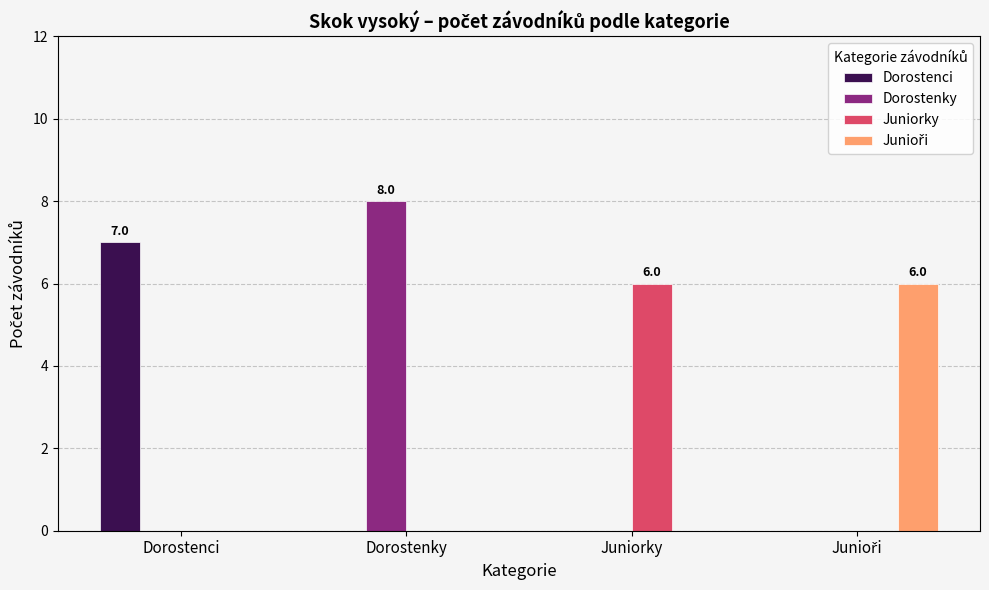

At which category is the sum across all series the highest?

Dorostenky